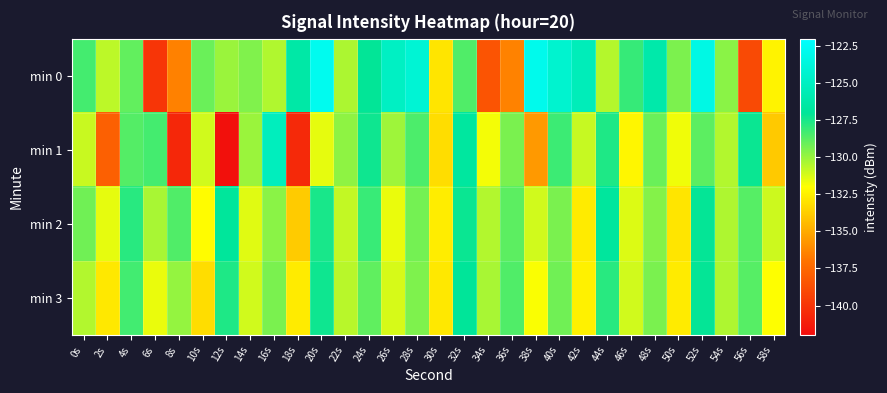

List the series in order of their peak value, highest first.

min 0, min 1, min 2, min 3